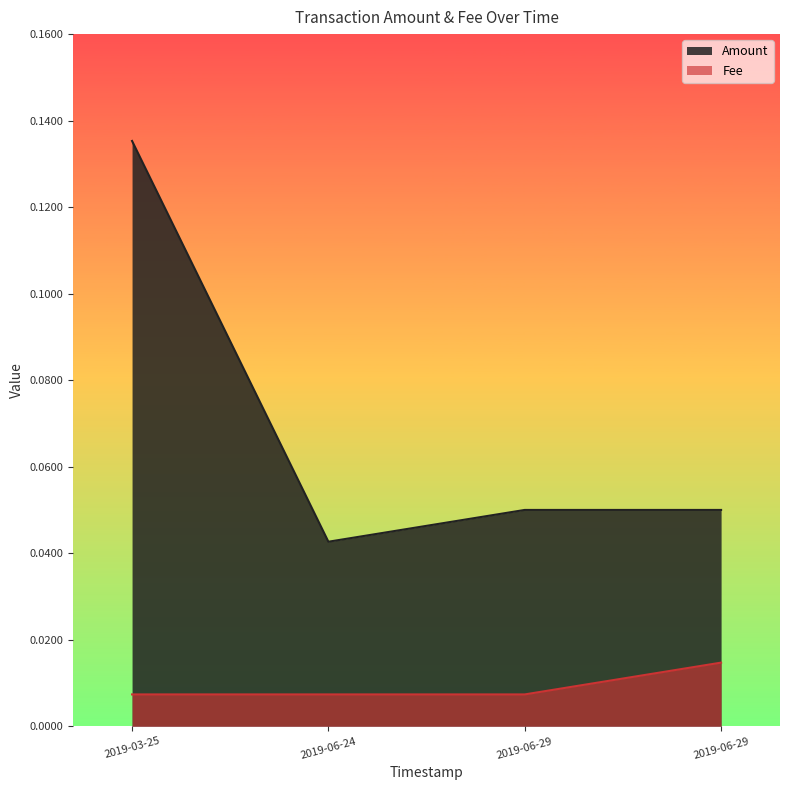

True or false: Amount has more than 0 interior local peaks.

False